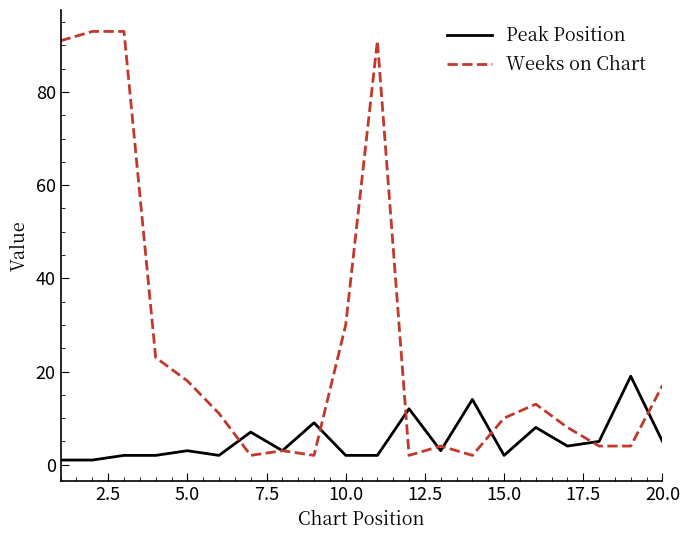

Which series has the largest total across all categories?

Weeks on Chart